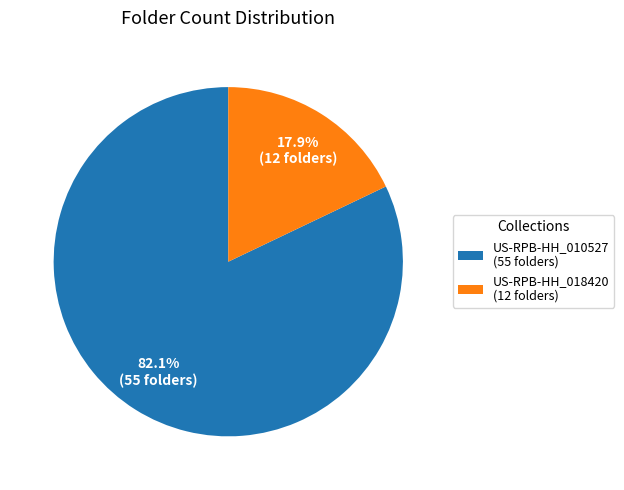

What is the total percentage of US-RPB-HH_018420 and US-RPB-HH_010527?

100.0%